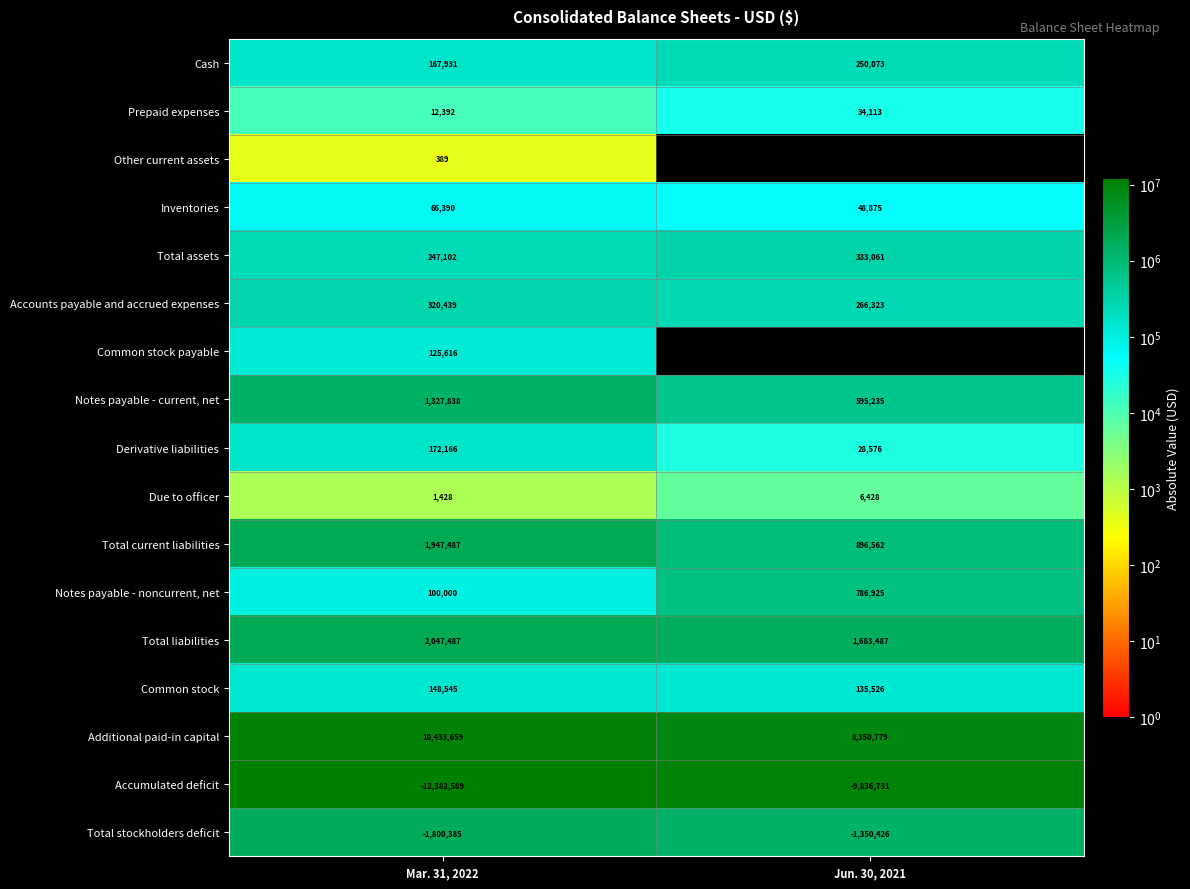

At which category is the sum across all series the highest?

Mar. 31, 2022